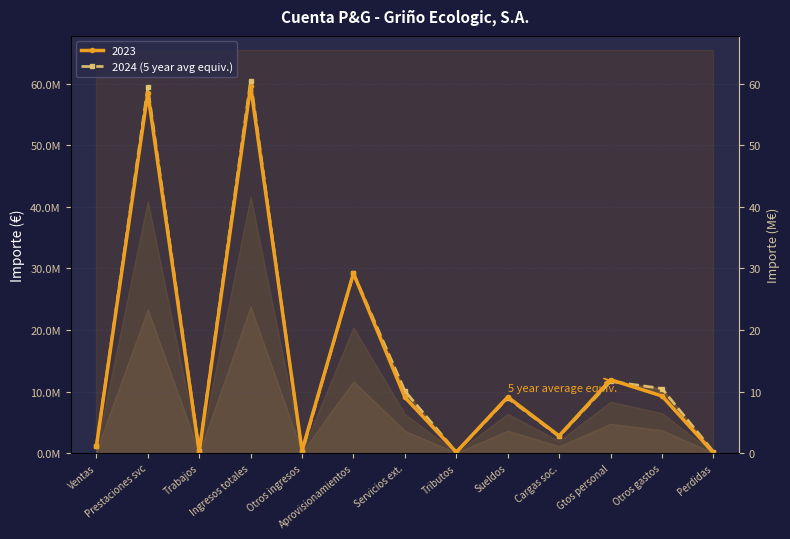

List the labels in order of value, smallest first.

Otros ingresos, Tributos, Perdidas, Trabajos, Ventas, Cargas soc., Sueldos, Servicios ext., Otros gastos, Gtos personal, Aprovisionamientos, Prestaciones svc, Ingresos totales